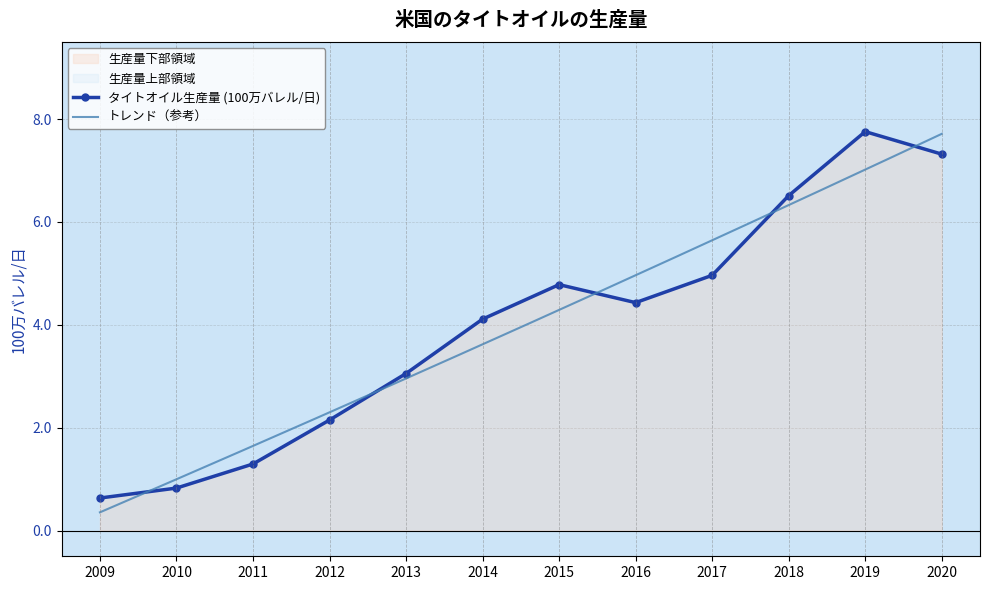

Where is the first local minimum?

2016